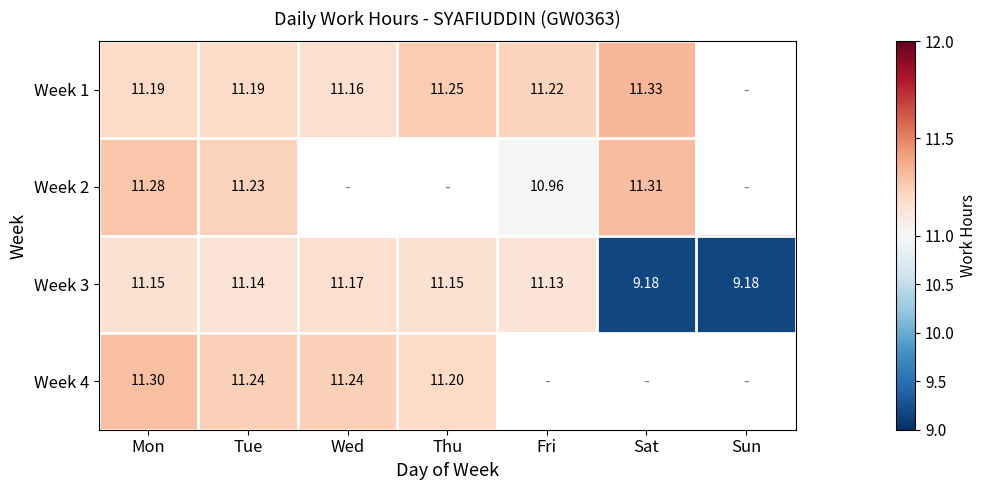

Count the number of data series in this chart.

4